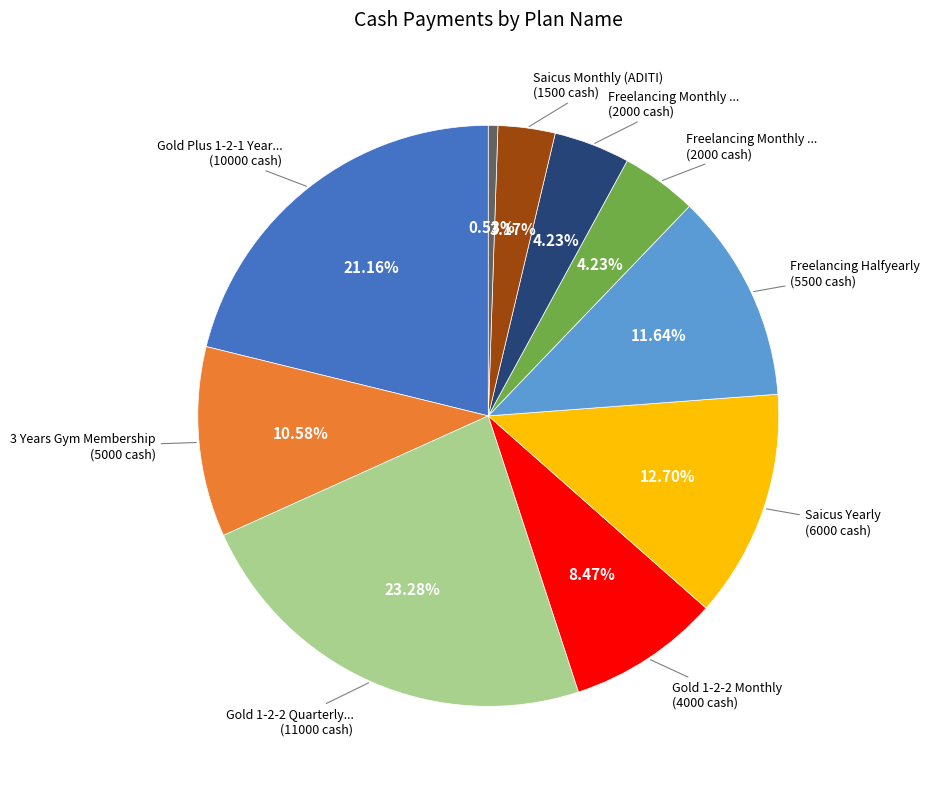

Is there a majority slice in this chart?

No